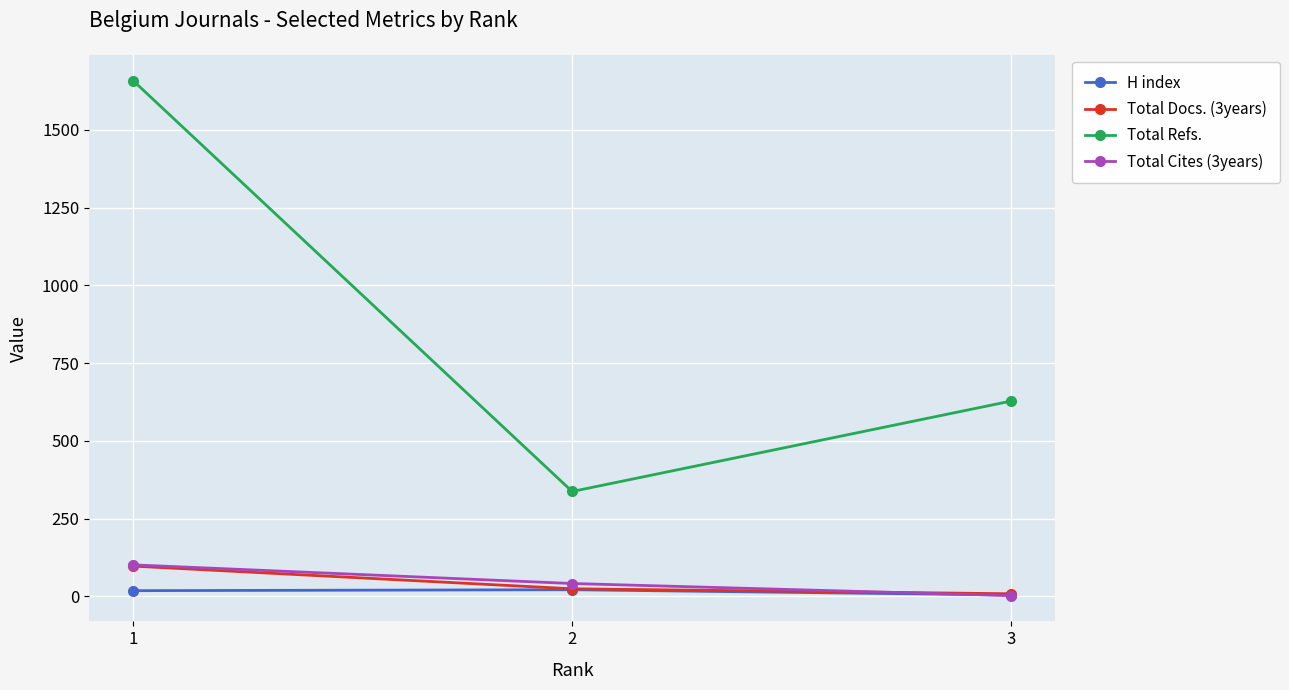

What is the sum of all Total Docs. (3years) values?

129